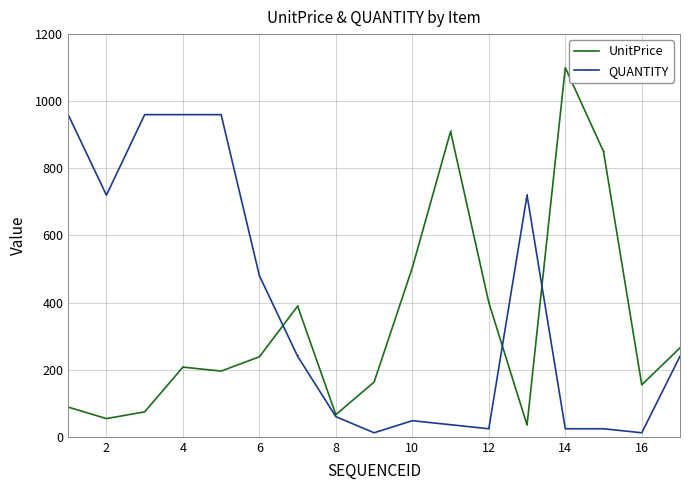

Reading left to right, extract all data points from this chart.

UnitPrice: 88.5	54.3	74.3	207.7	195.9	238.4	389.4	66.1	163.0	504.0	910.0	400.0	35.0	1100.0	850.0	155.0	265.0
QUANTITY: 960.0	720.0	960.0	960.0	960.0	480.0	240.0	60.0	12.0	48.0	36.0	24.0	720.0	24.0	24.0	12.0	240.0